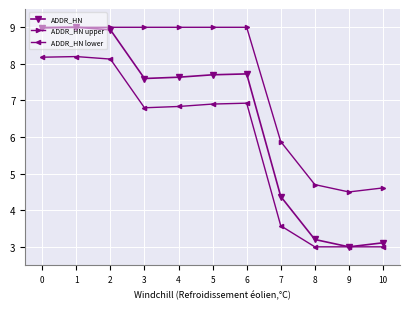

Reading right to left, what are all the values shown in this chart?

ADDR_HN: 10=3.1	9=3.0	8=3.2	7=4.4	6=7.7	5=7.7	4=7.6	3=7.6	2=8.9	1=9.0	0=9.0
ADDR_HN upper: 10=4.6	9=4.5	8=4.7	7=5.9	6=9.0	5=9.0	4=9.0	3=9.0	2=9.0	1=9.0	0=9.0
ADDR_HN lower: 10=3.0	9=3.0	8=3.0	7=3.6	6=6.9	5=6.9	4=6.8	3=6.8	2=8.1	1=8.2	0=8.2